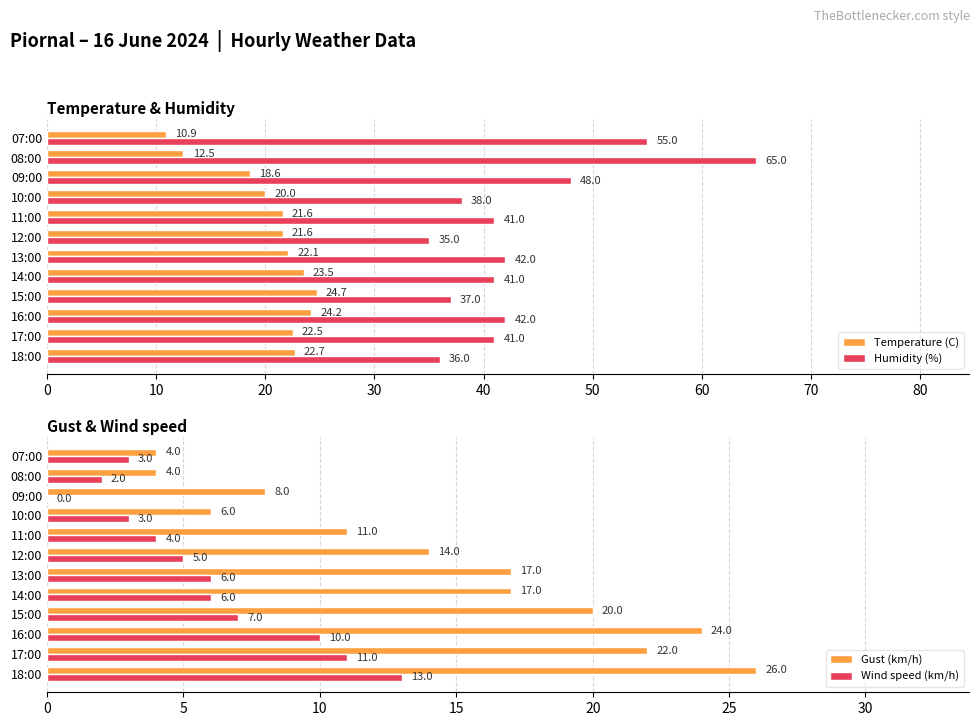

Is it true that Humidity (%) equals 41.0 at 14:00?

True